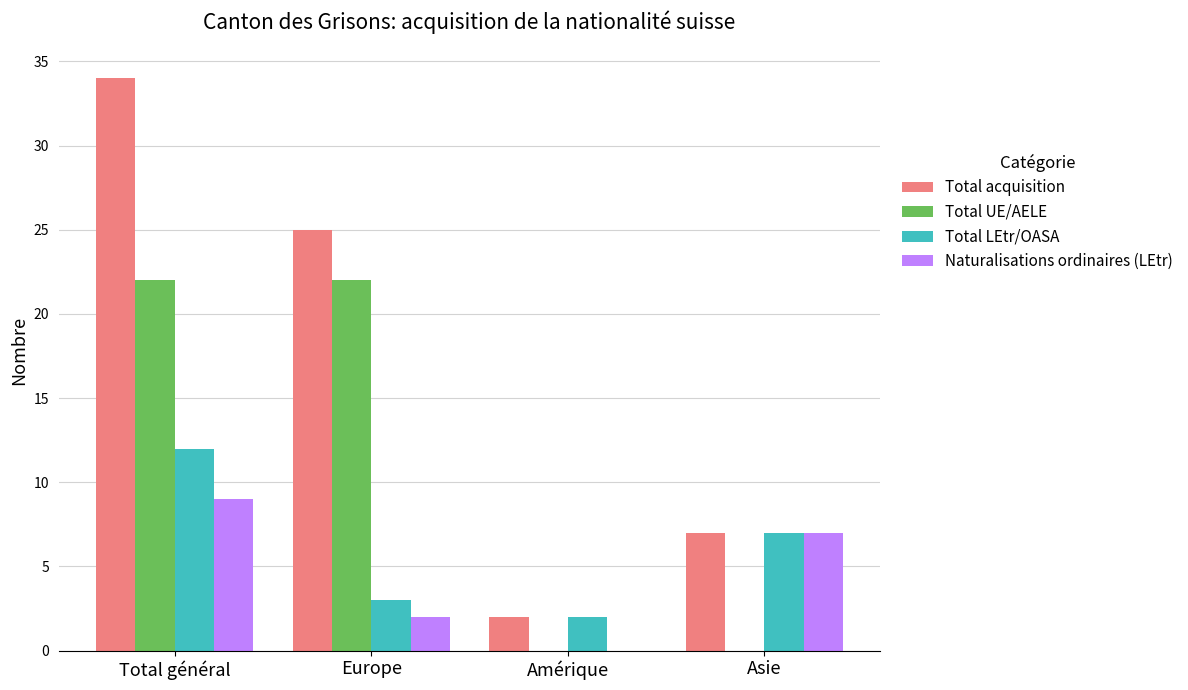

What are all the series names shown in the legend?

Total acquisition, Total UE/AELE, Total LEtr/OASA, Naturalisations ordinaires (LEtr)